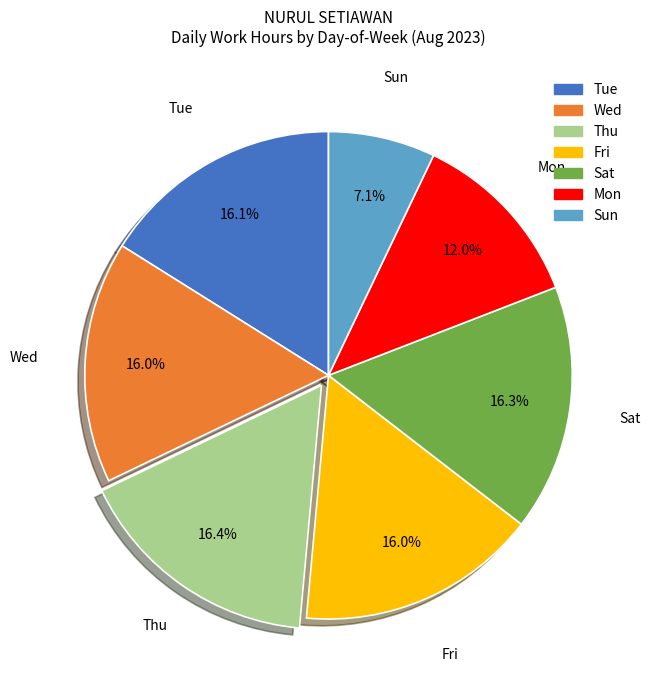

Is there a majority slice in this chart?

No